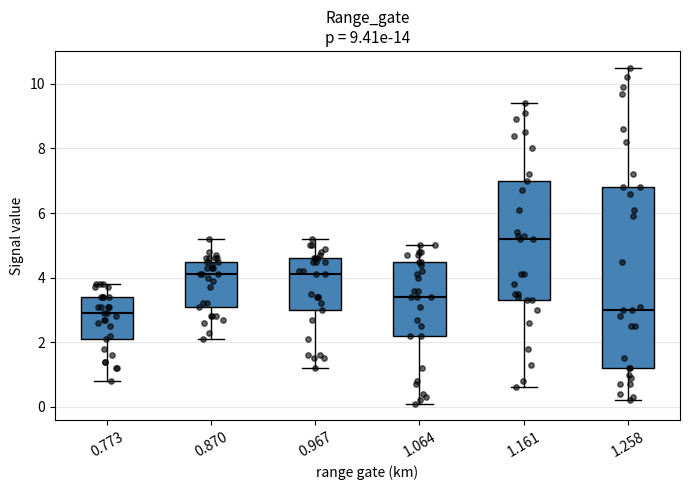

Comparing the boxes themselves (not the whiskers), which one is the tallest?

1.258